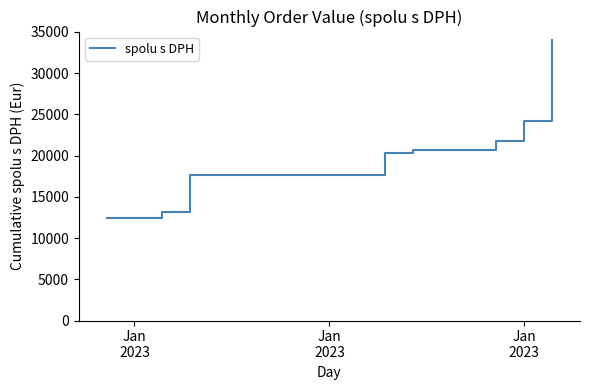

Count the number of values greater than 20265.

5